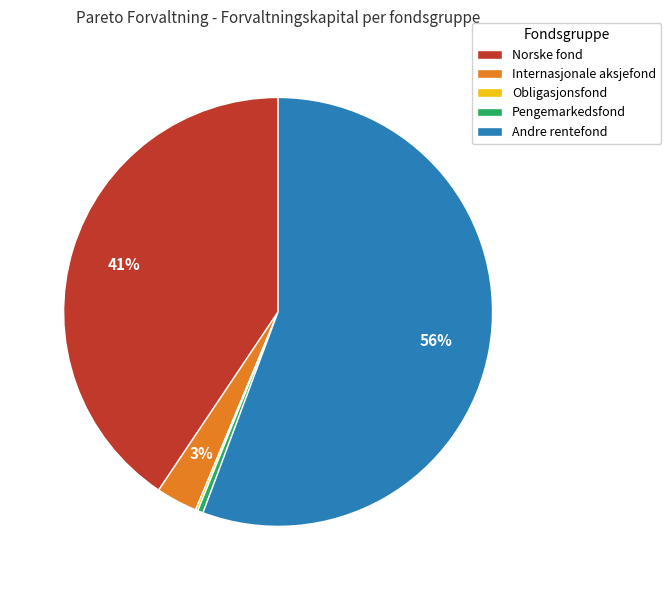

The Internasjonale aksjefond slice represents 3% of the pie. True or false?

True